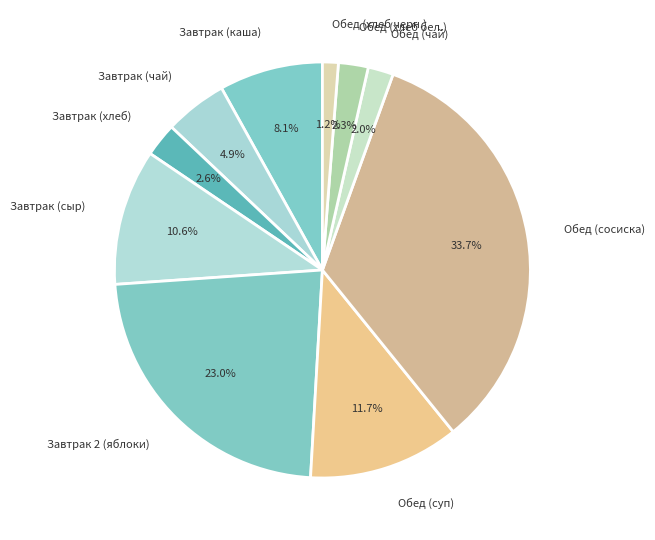

Count the number of slices in the pie.

10